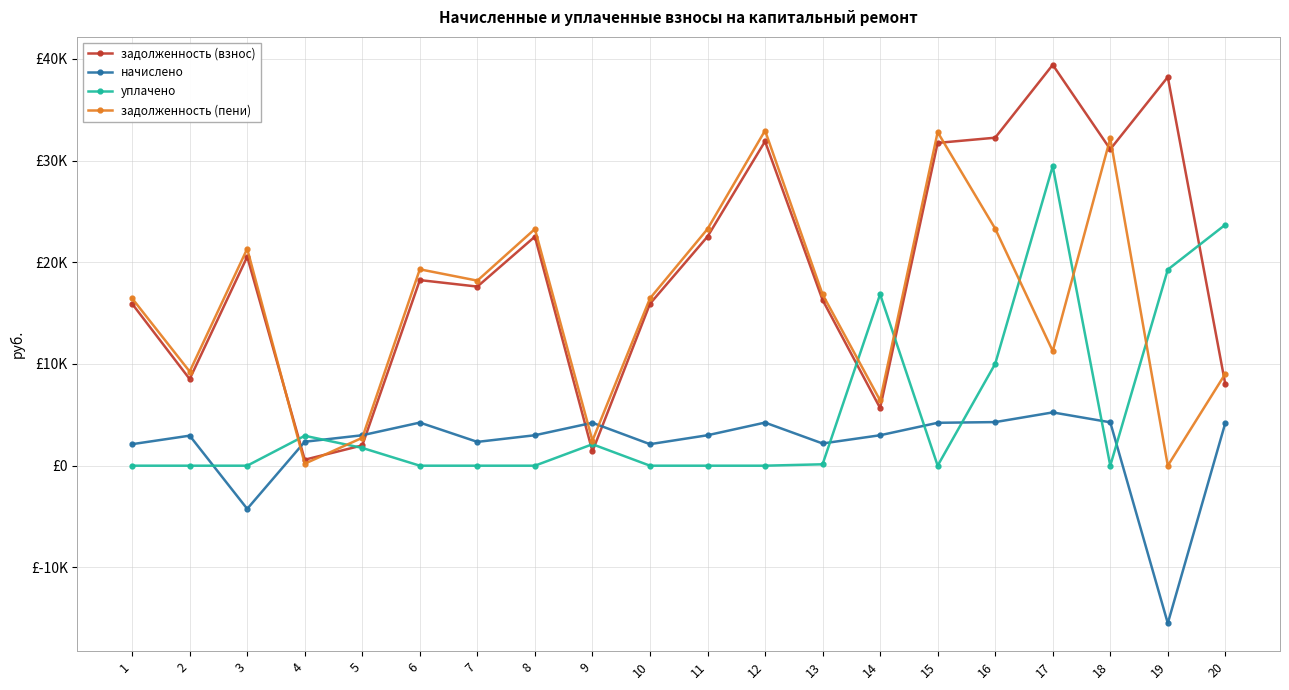

Between 12 and 19, which is larger?

19